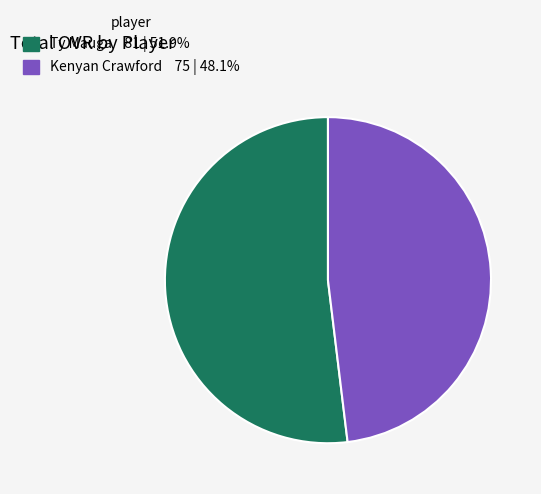

Between Kenyan Crawford and Ty Mauga, which is larger?

Ty Mauga